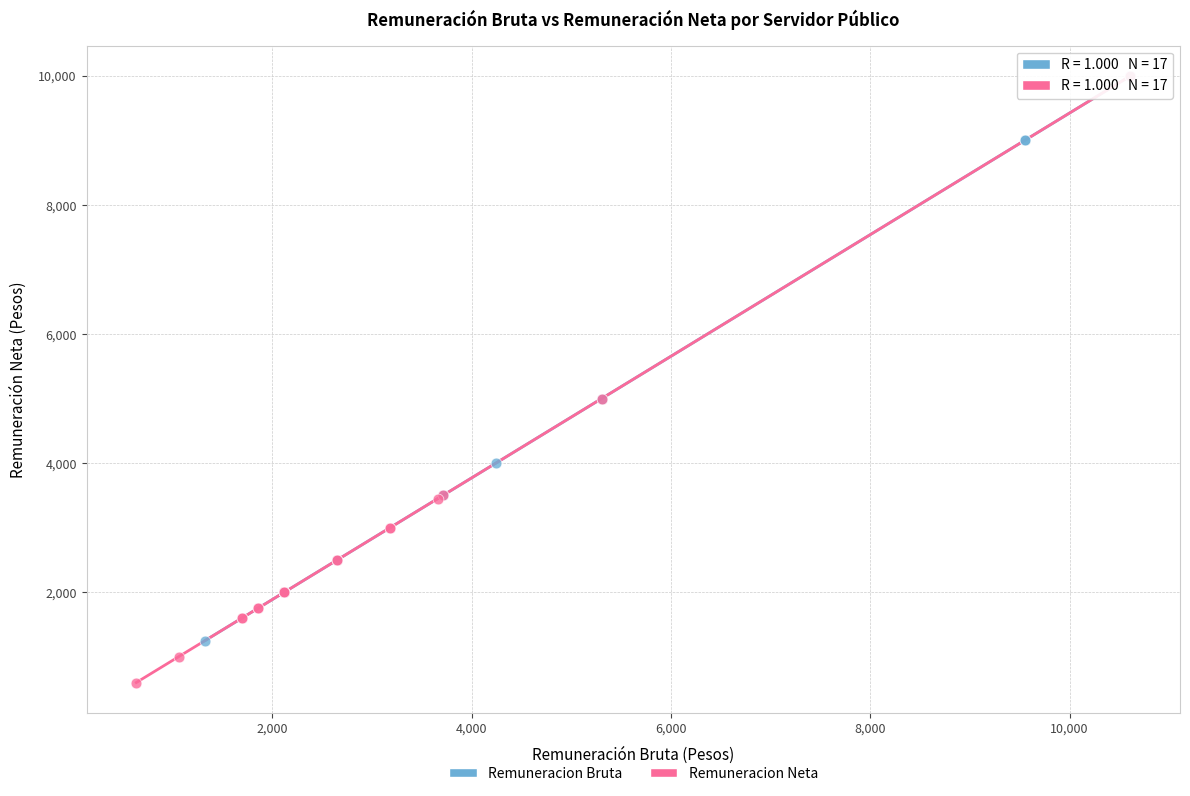

What are all the series names shown in the legend?

Remuneracion Bruta, Remuneracion Neta